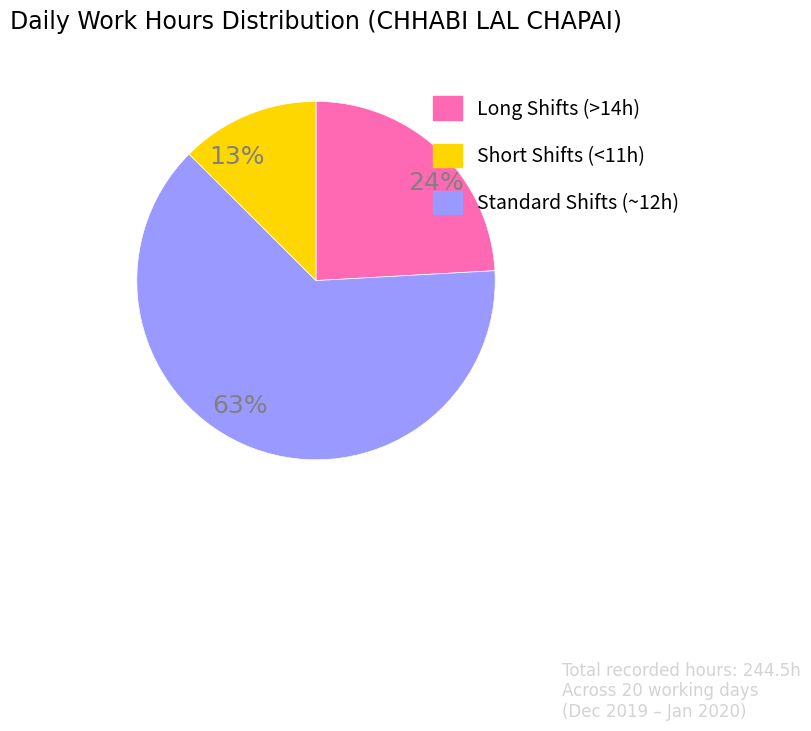

Combined, do 63% and 13% account for over 50%?

Yes